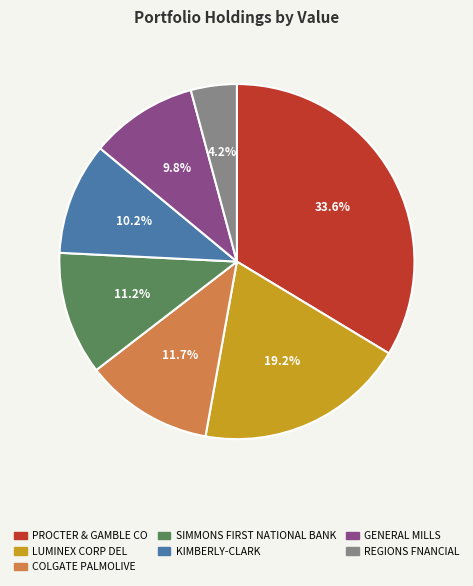

How many slices are in this pie chart?

7